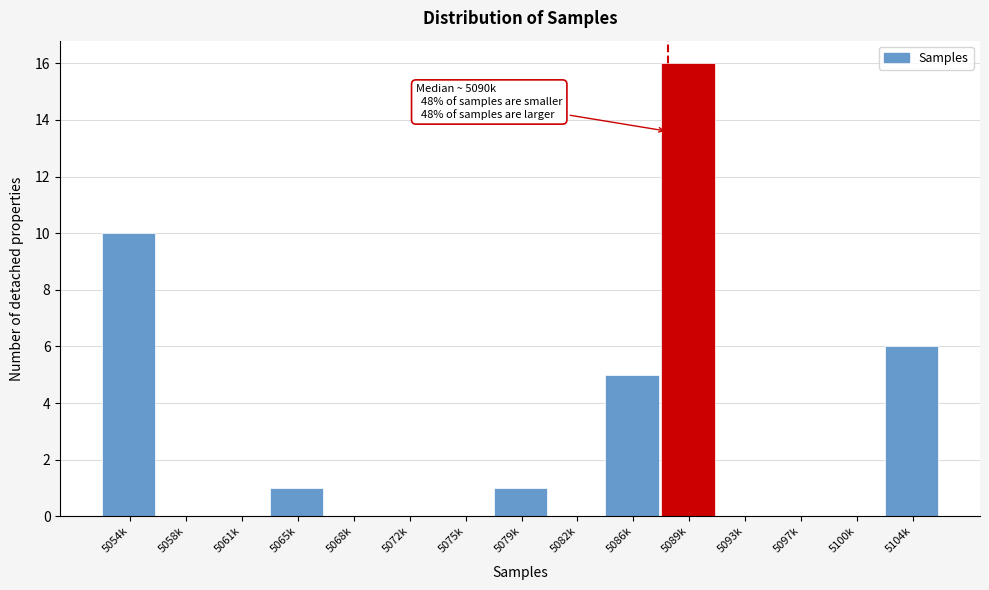

Reading left to right, list all the values displayed in this chart.

5054k=10	5058k=0	5061k=0	5065k=1	5068k=0	5072k=0	5075k=0	5079k=1	5082k=0	5086k=5	5089k=16	5093k=0	5097k=0	5100k=0	5104k=6